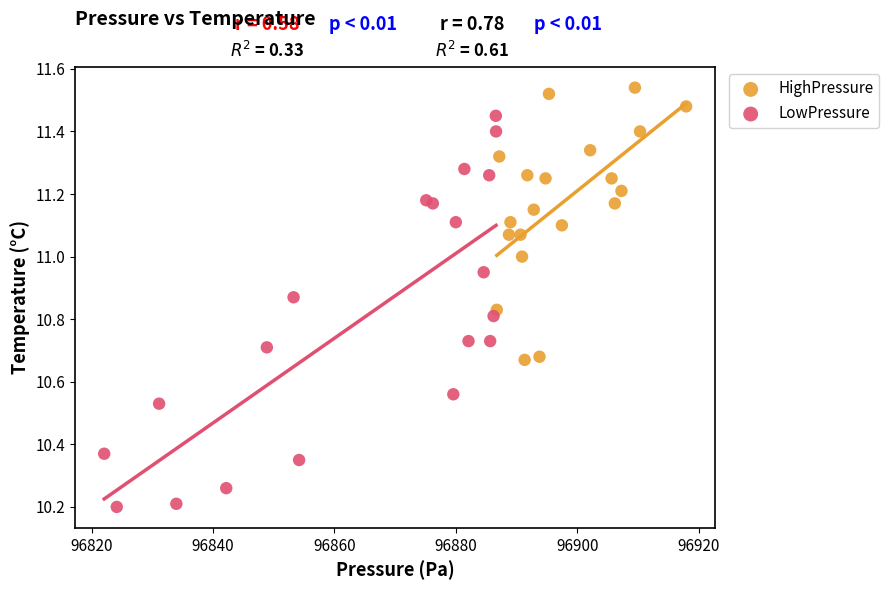

Which series reaches the minimum Y coordinate?

LowPressure